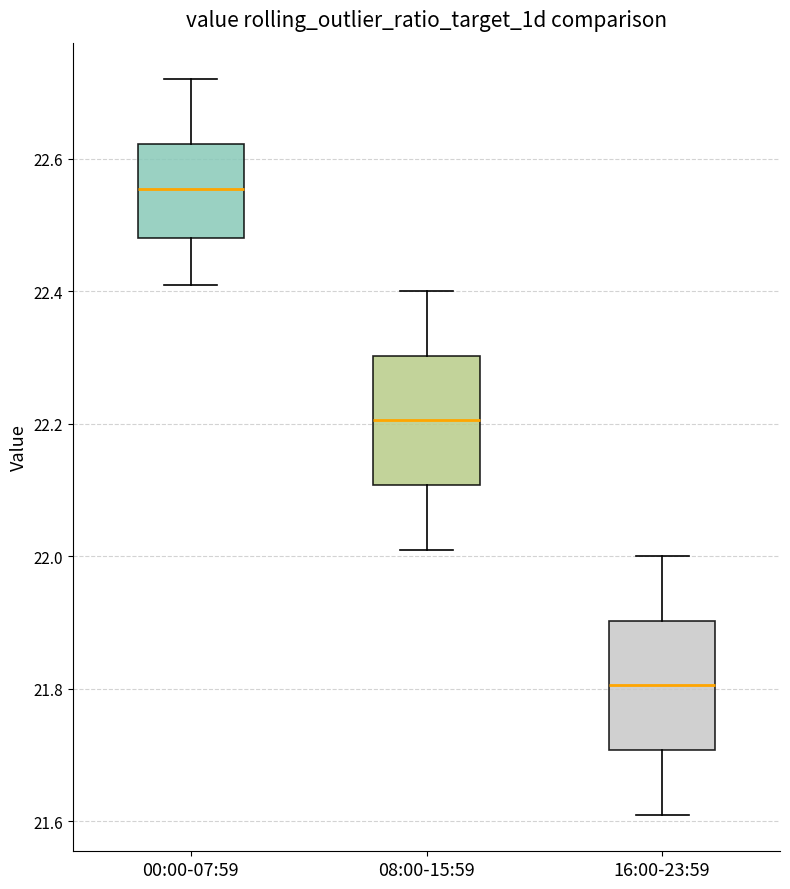

Reading left to right, transcribe this box plot: for each box, give where its median line is, the range the box spans, and where its two whiskers end, as read against the y-axis. The values are not printed on the chart, so give them approximately, as read against the axis.

00:00-07:59: median 22.56, box 22.48 to 22.62, whiskers 22.42 to 22.72
08:00-15:59: median 22.20, box 22.10 to 22.30, whiskers 22.02 to 22.40
16:00-23:59: median 21.80, box 21.70 to 21.90, whiskers 21.62 to 22.00